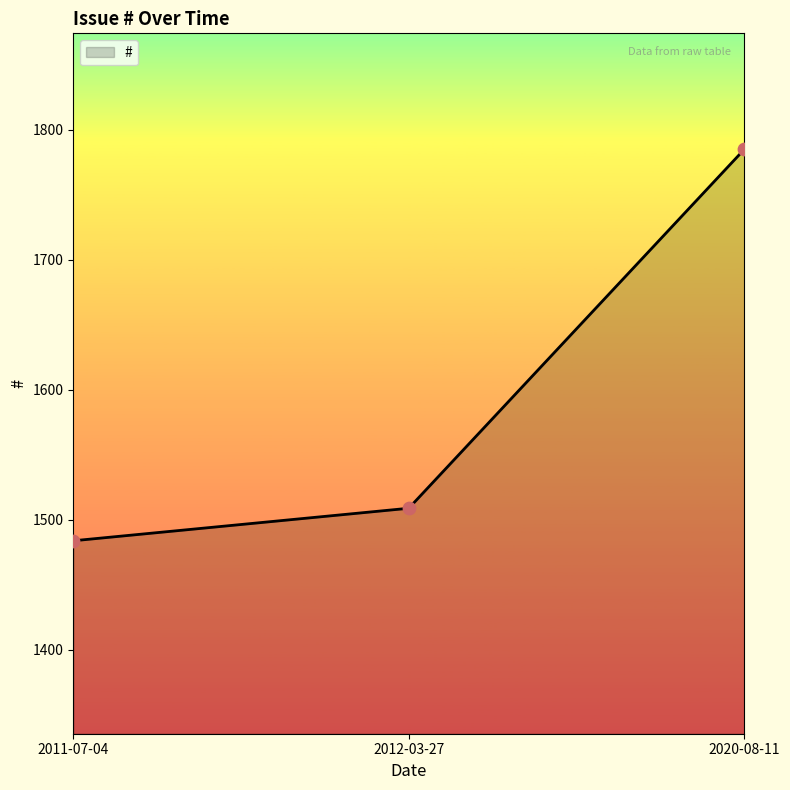

Between 2020-08-11 and 2011-07-04, which is larger?

2020-08-11